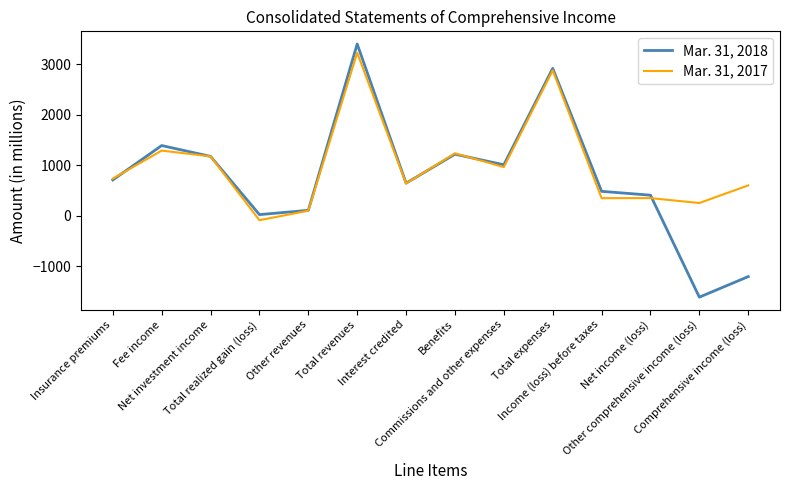

Which series has the widest spread of values?

Mar. 31, 2018